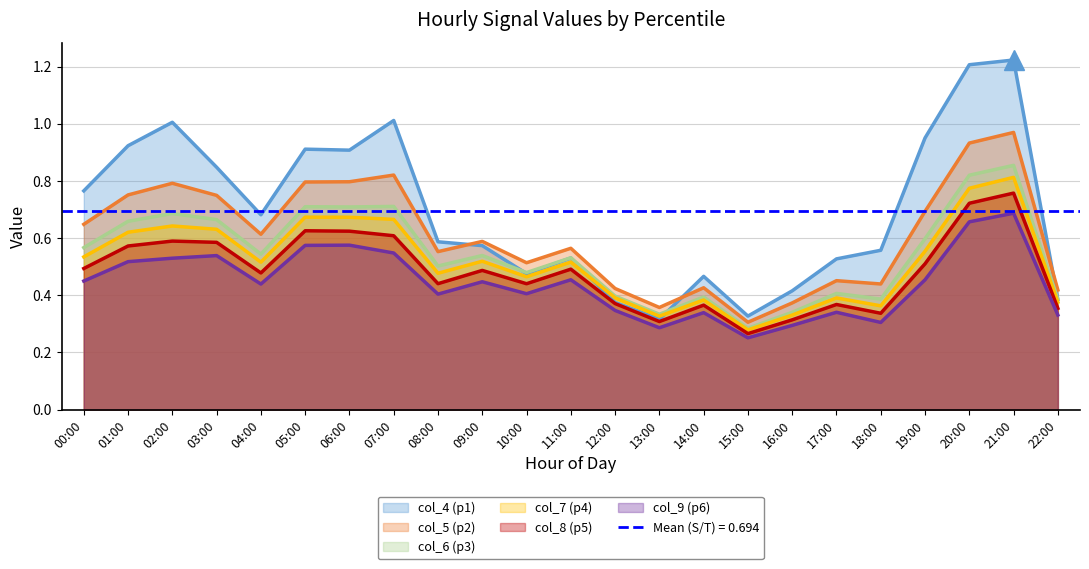

What are all the series names shown in the legend?

col_4, col_5, col_6, col_7, col_8, col_9